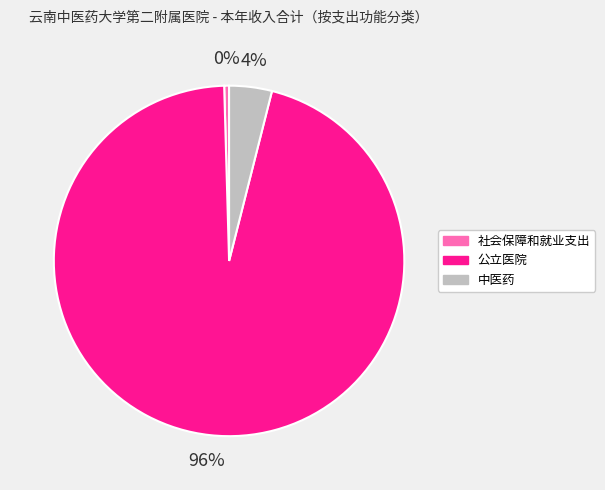

To the nearest percent, what is the combined percentage of 中医药 and 社会保障和就业支出?

4%